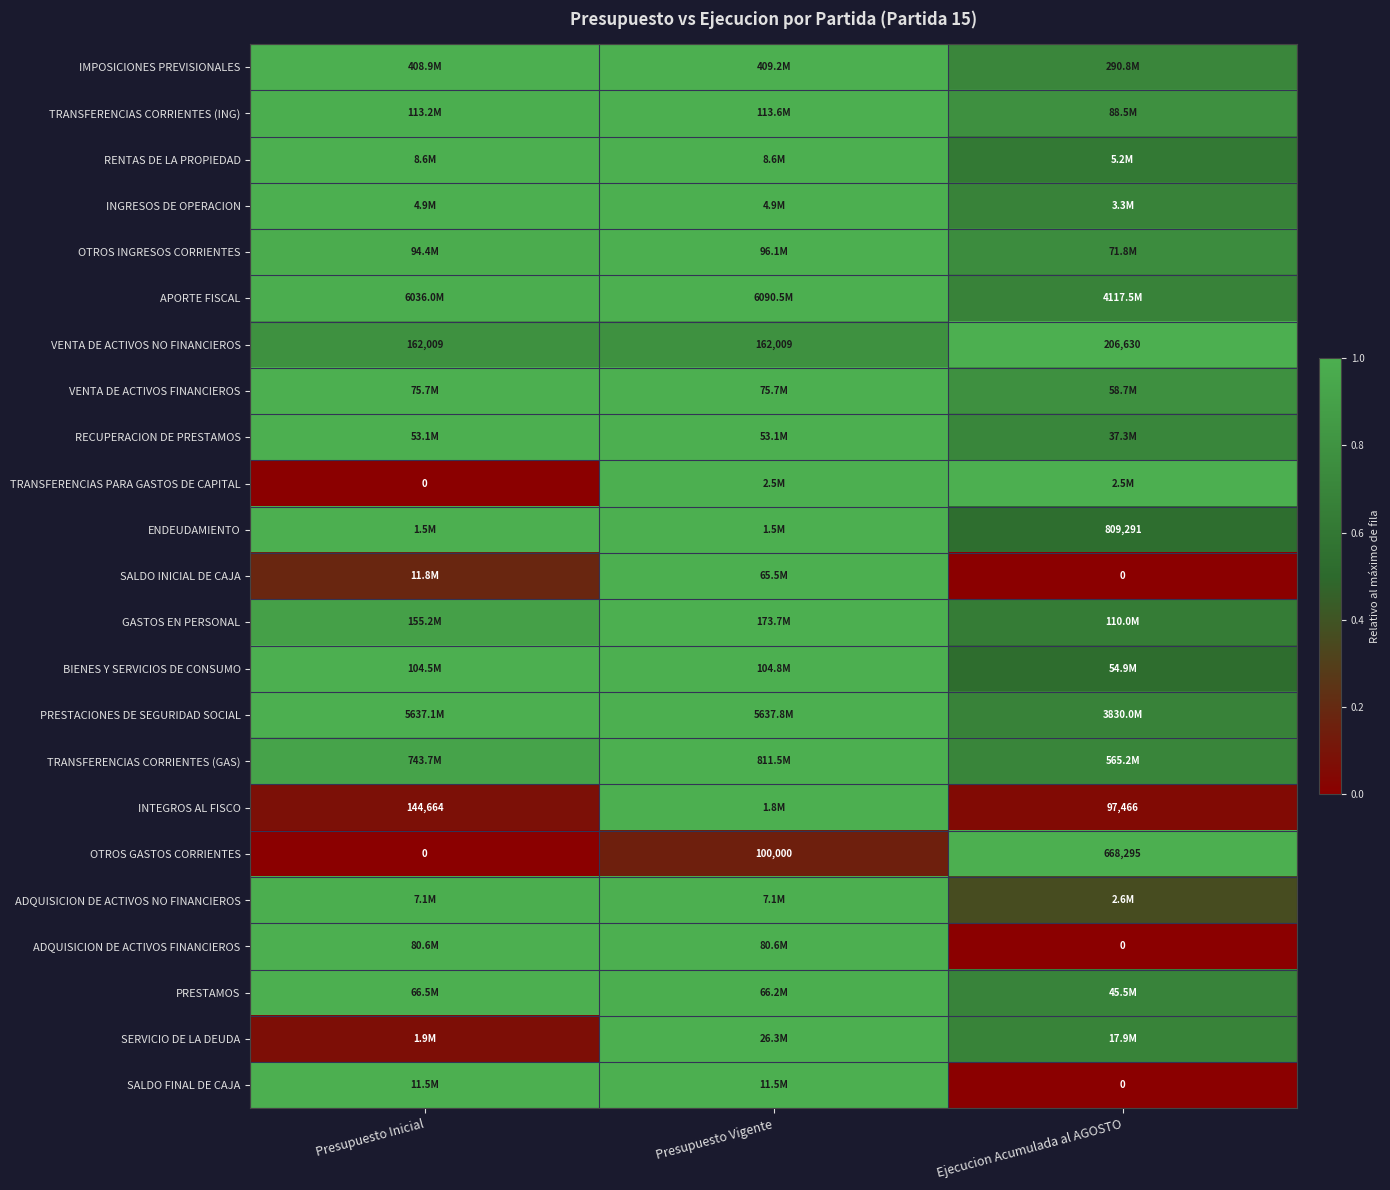

List the labels in order of VENTA DE ACTIVOS FINANCIEROS value, largest first.

Presupuesto Inicial, Presupuesto Vigente, Ejecucion Acumulada al AGOSTO